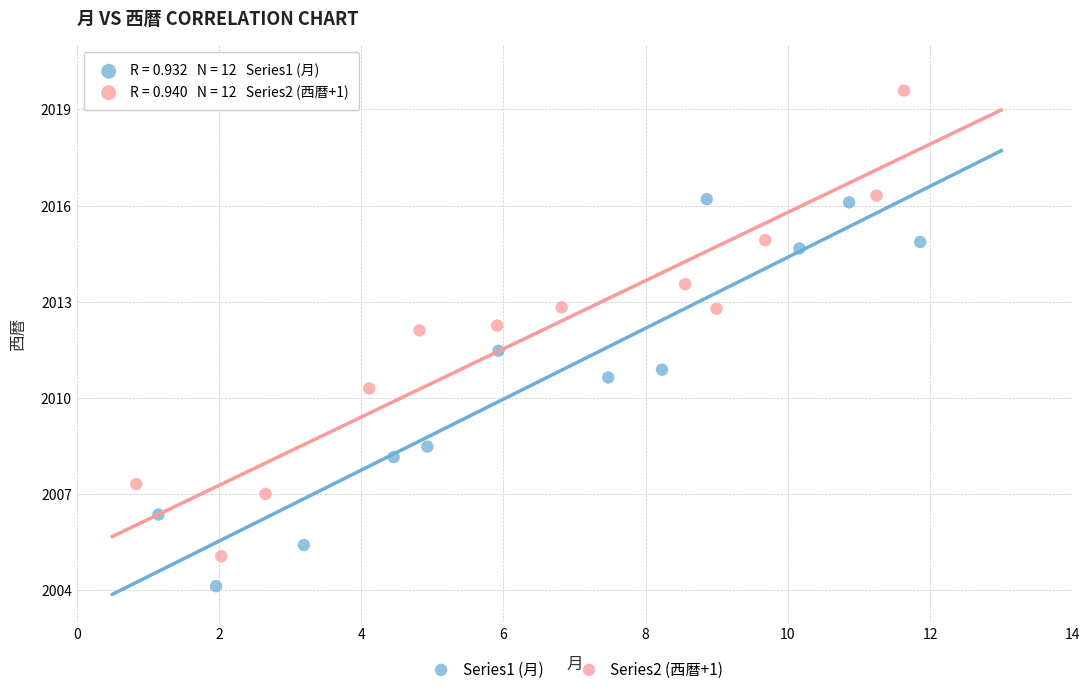

Which series reaches the maximum Y coordinate?

Series2 (西暦+1)